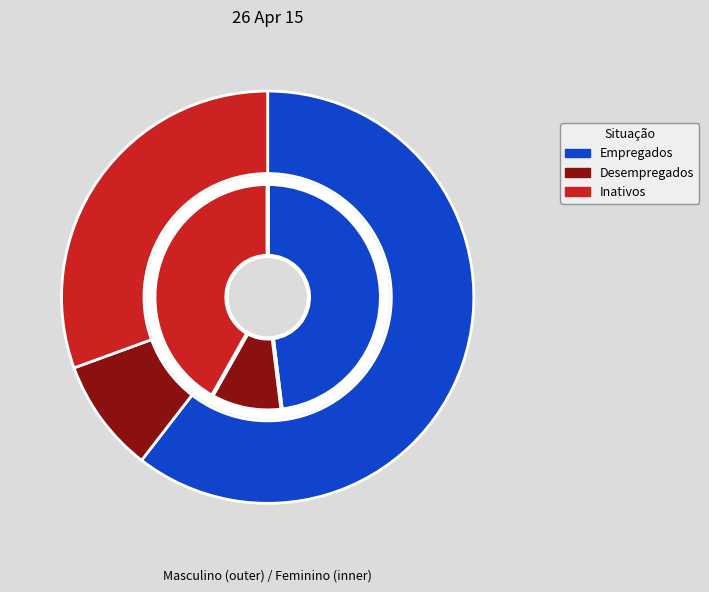

Combined, what portion of the pie is Desempregados and Inativos?

39.5%